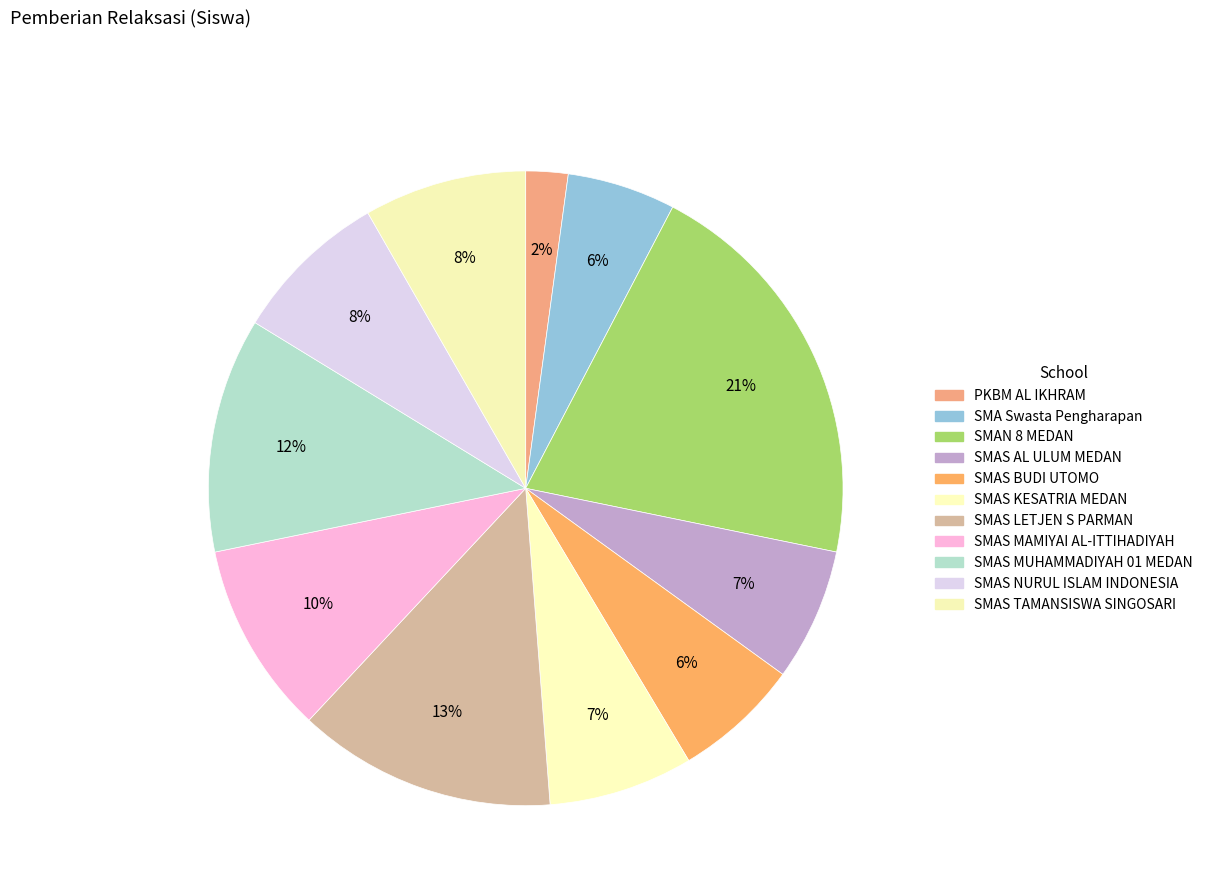

The SMAS LETJEN S PARMAN slice represents 13% of the pie. True or false?

True